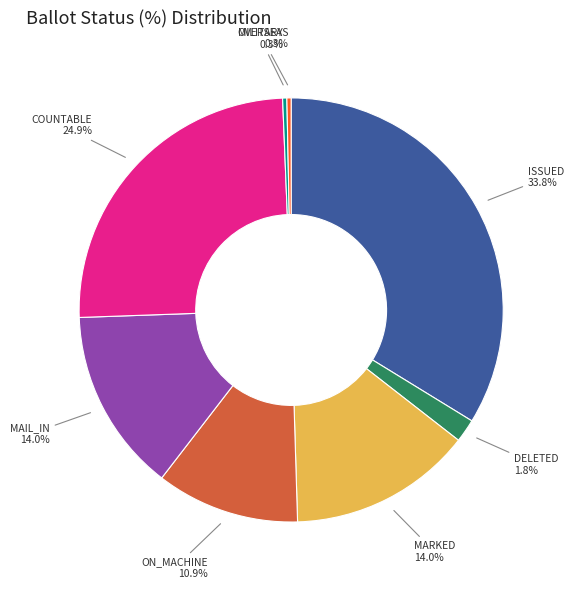

Is there a majority slice in this chart?

No